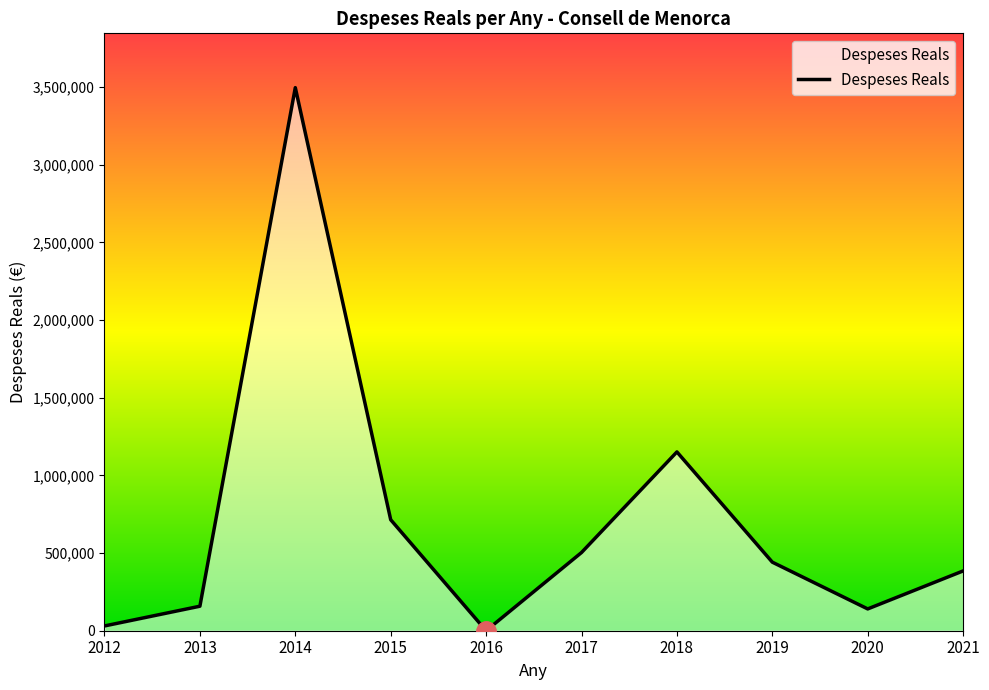

What is the greatest value displayed?

3497175.3